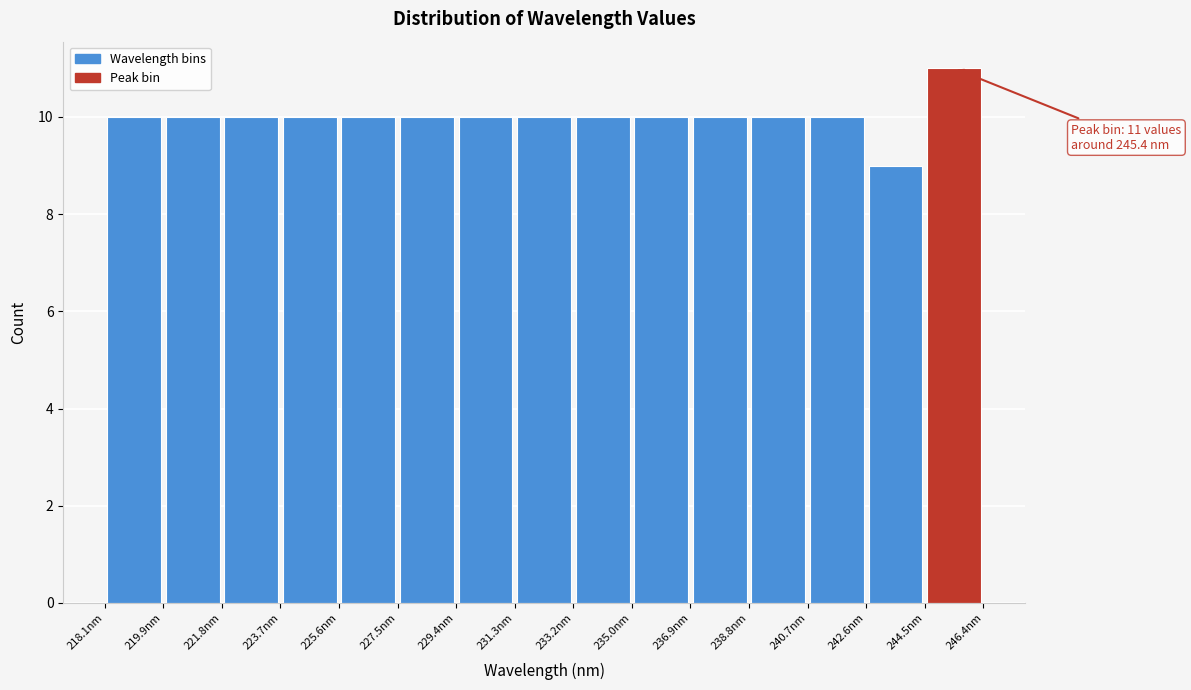

Which range on the x-axis has the tallest bar?

244.4 to 246.4